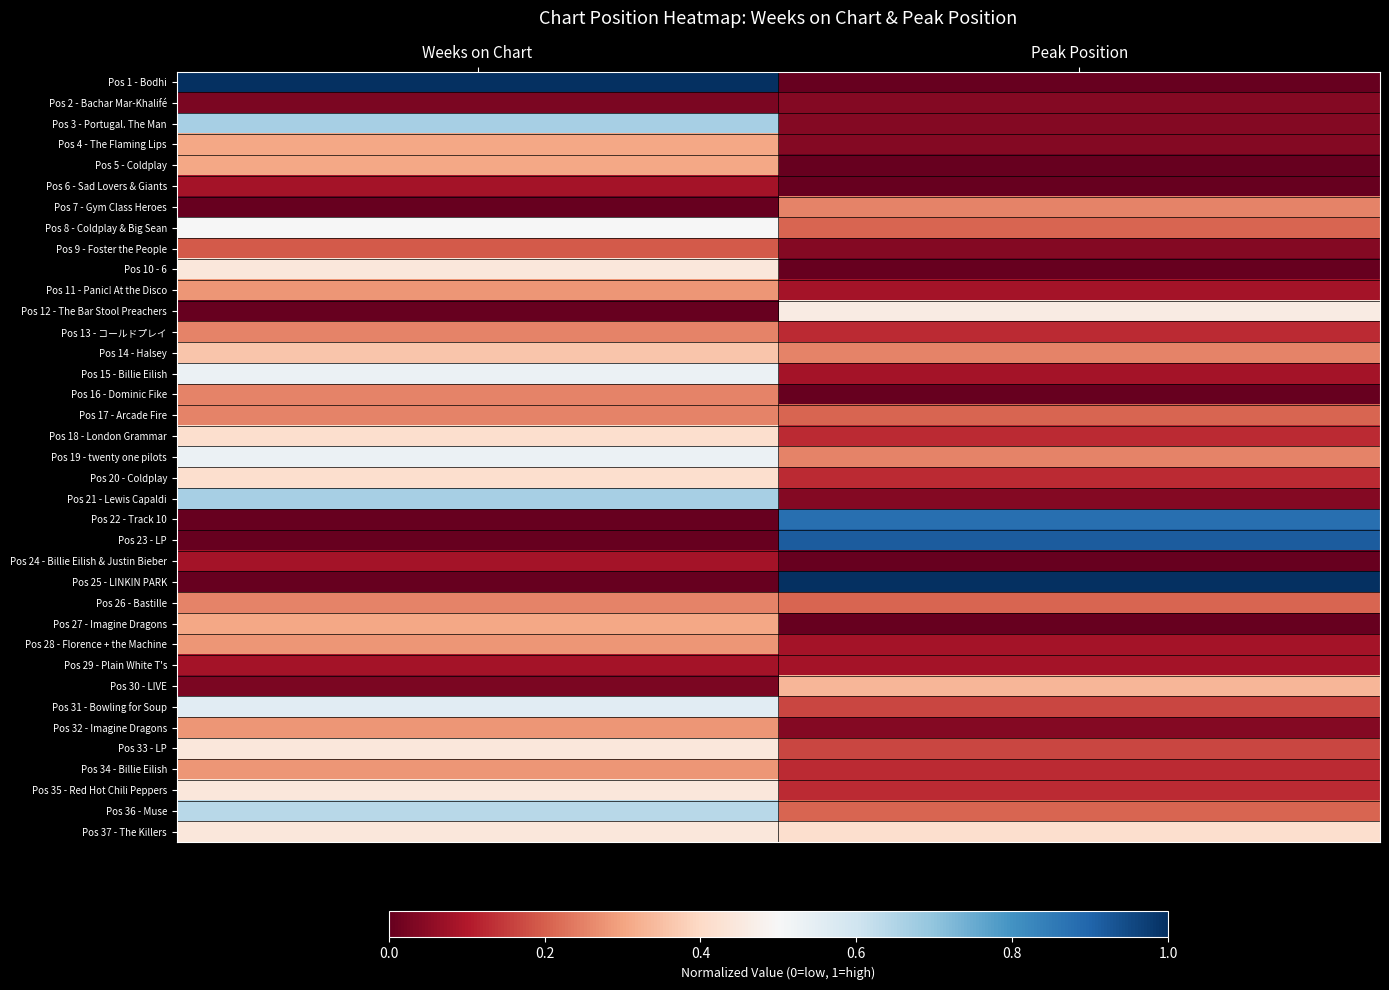

Rank the series at Peak Position from lowest to highest value.

Pos 1 - Bodhi, Pos 5 - Coldplay, Pos 6 - Sad Lovers & Giants, Pos 10 - 6, Pos 16 - Dominic Fike, Pos 24 - Billie Eilish & Justin Bieber, Pos 27 - Imagine Dragons, Pos 2 - Bachar Mar-Khalifé, Pos 3 - Portugal. The Man, Pos 4 - The Flaming Lips, Pos 9 - Foster the People, Pos 21 - Lewis Capaldi, Pos 32 - Imagine Dragons, Pos 11 - Panic! At the Disco, Pos 15 - Billie Eilish, Pos 28 - Florence + the Machine, Pos 29 - Plain White T's, Pos 13 - コールドプレイ, Pos 18 - London Grammar, Pos 20 - Coldplay, Pos 34 - Billie Eilish, Pos 35 - Red Hot Chili Peppers, Pos 31 - Bowling for Soup, Pos 33 - LP, Pos 8 - Coldplay & Big Sean, Pos 17 - Arcade Fire, Pos 26 - Bastille, Pos 36 - Muse, Pos 7 - Gym Class Heroes, Pos 14 - Halsey, Pos 19 - twenty one pilots, Pos 30 - LIVE, Pos 37 - The Killers, Pos 12 - The Bar Stool Preachers, Pos 22 - Track 10, Pos 23 - LP, Pos 25 - LINKIN PARK